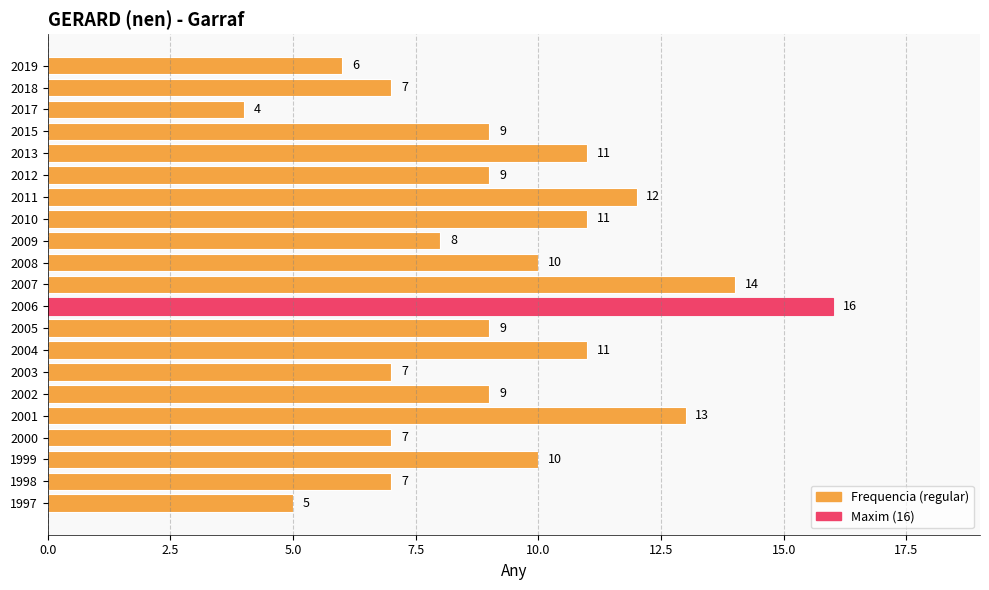

Which category has the highest value across all series?

2006